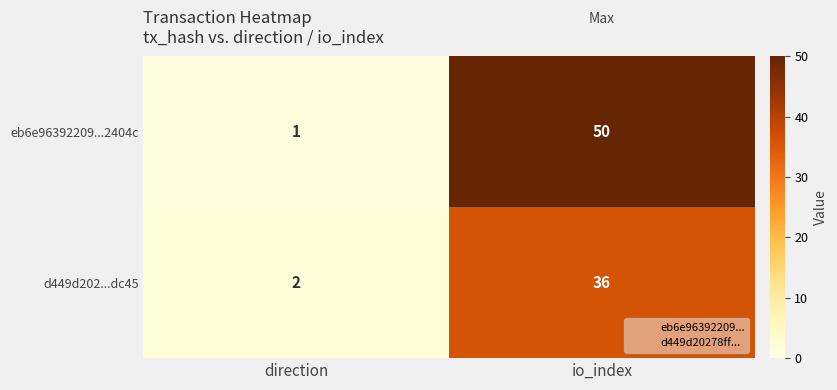

At which label is d449d202...dc45 closest to 19?

direction